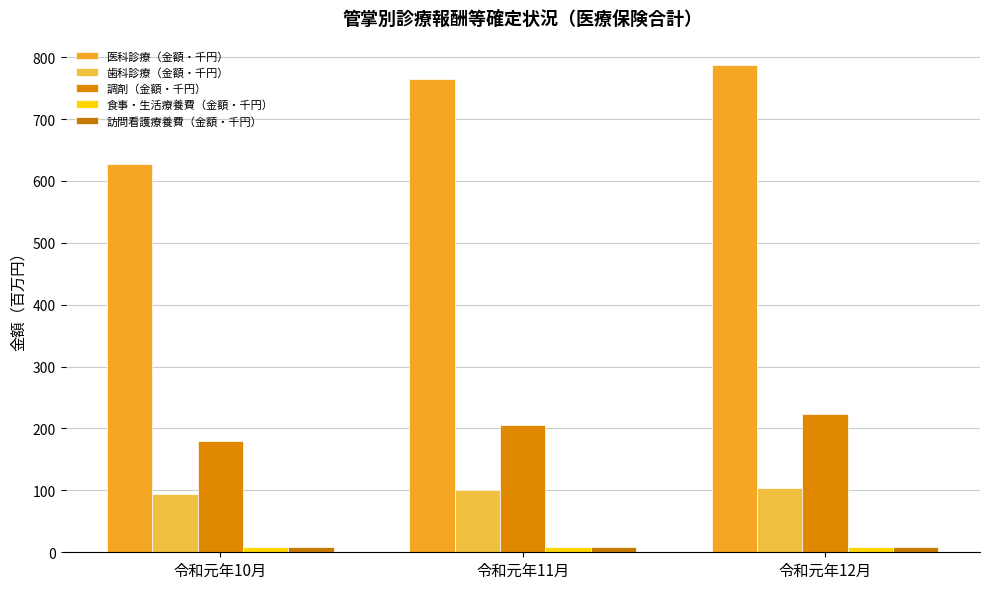

What is the difference between the maximum and minimum values in the 歯科診療（金額・千円） series?

9.5